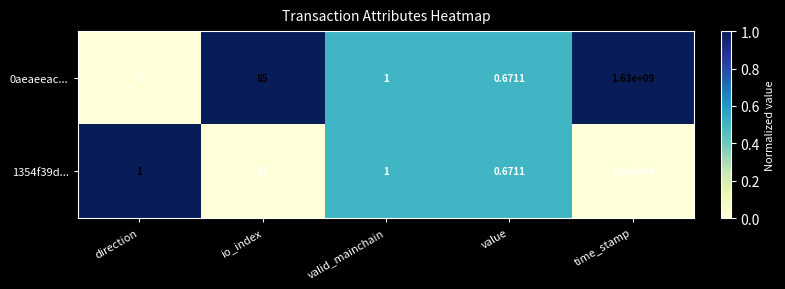

At which category is the sum across all series the highest?

time_stamp